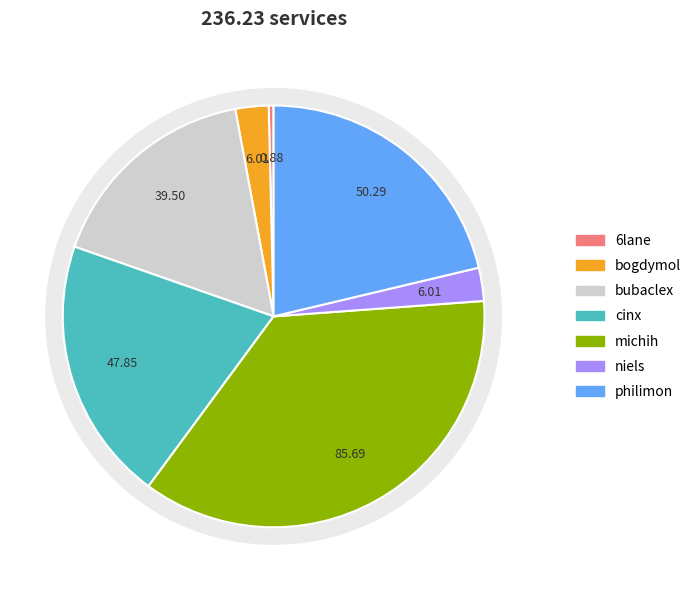

Between bogdymol and bubaclex, which is larger?

bubaclex